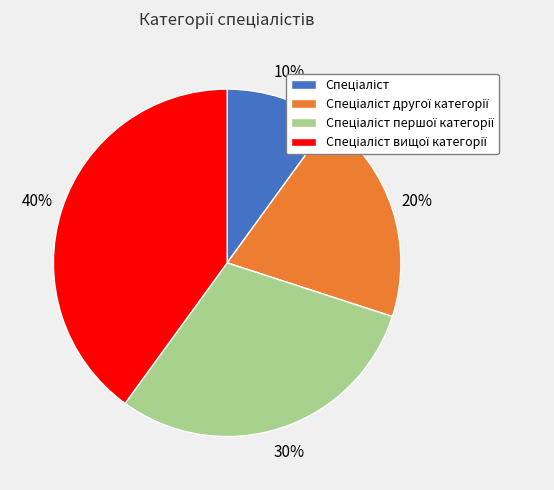

To the nearest percent, what is the average slice percentage?

25%